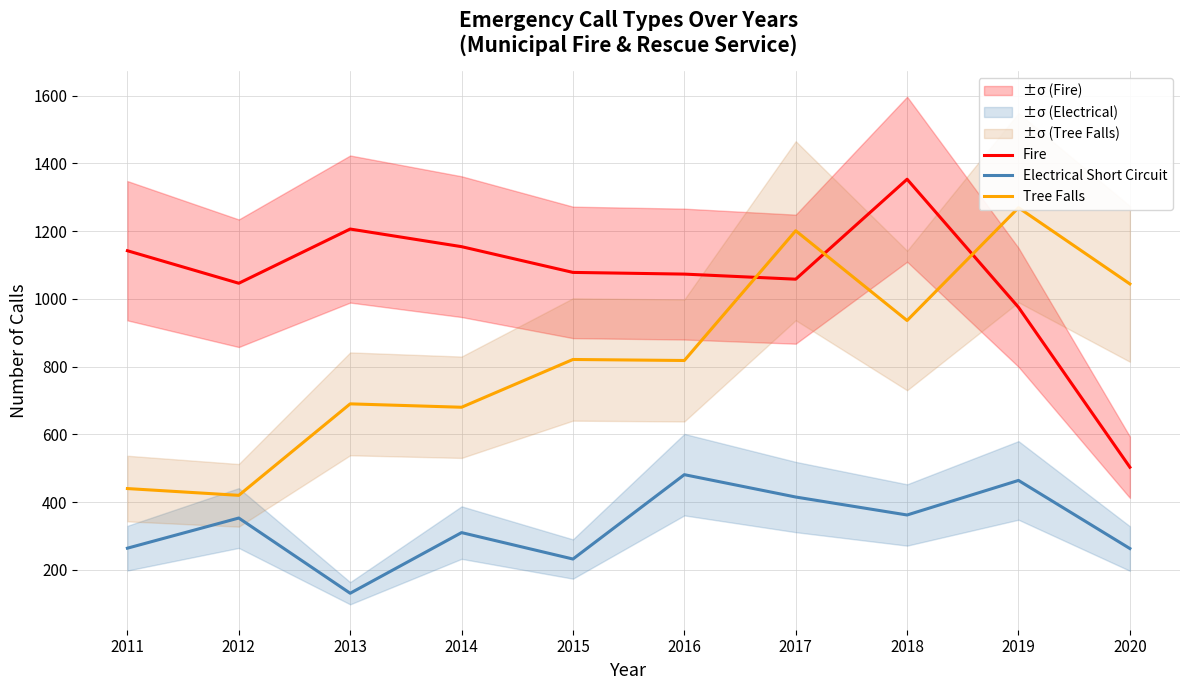

In Electrical Short Circuit, how many points are higher than both neighbors (excluding endpoints)?

4